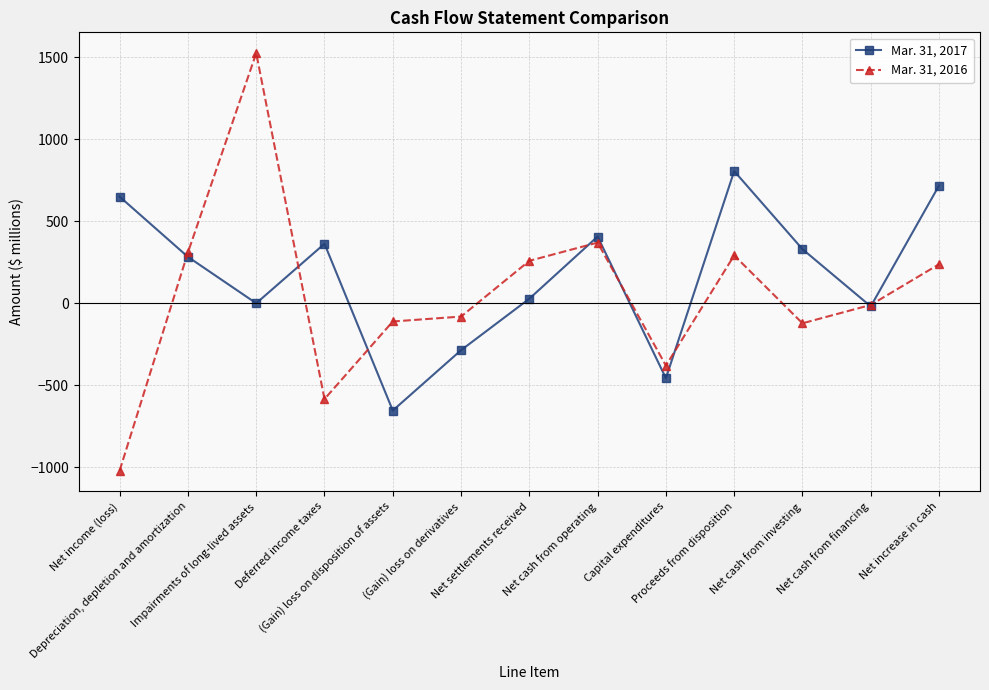

How many series are shown in this chart?

2